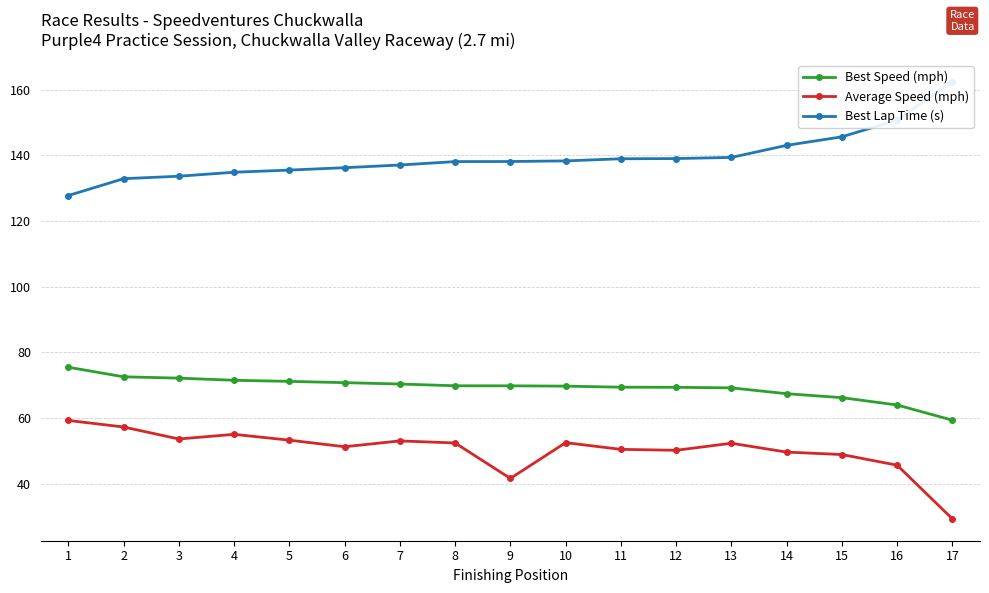

Between 3 and 9, which series saw the biggest shift?

Average Speed (mph)